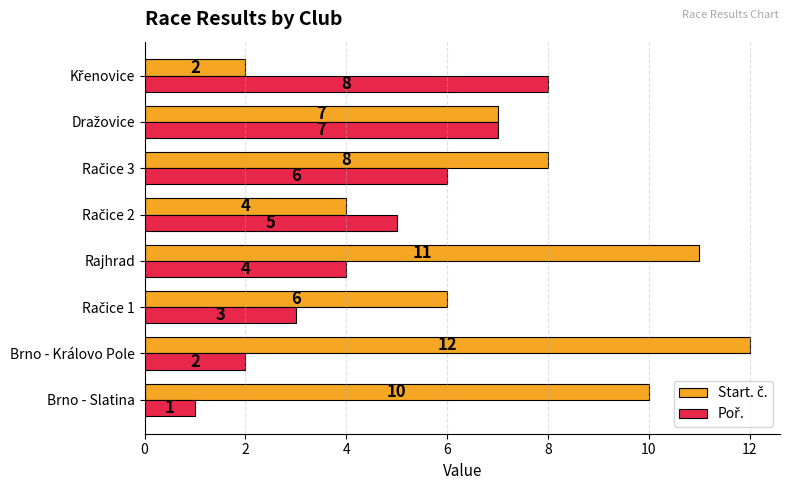

At how many categories does at least one series exceed 1?

8